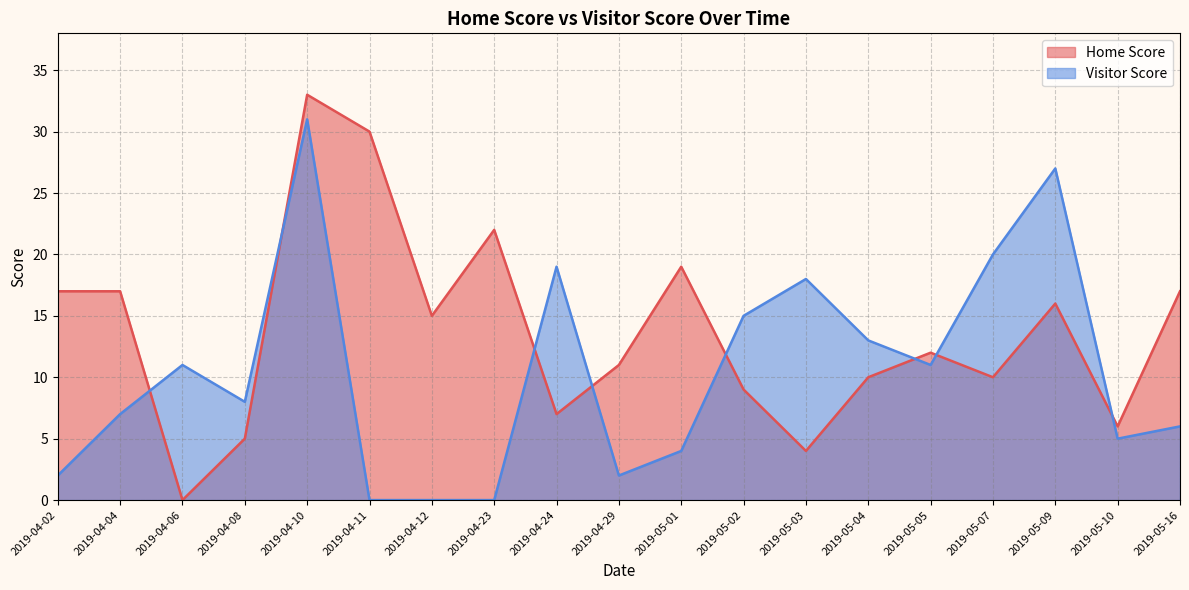

Reading right to left, what are all the values shown in this chart?

Home Score: 17	6	16	10	12	10	4	9	19	11	7	22	15	30	33	5	0	17	17
Visitor Score: 6	5	27	20	11	13	18	15	4	2	19	0	0	0	31	8	11	7	2